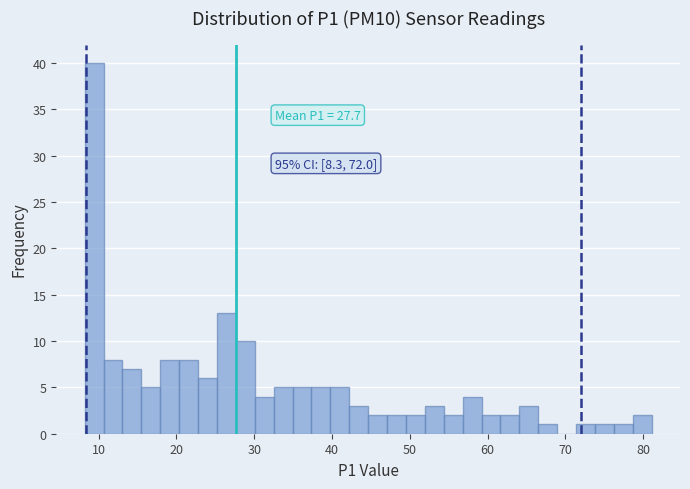

Read against the x-axis, roughly where is the centre of the tallest bar?

9